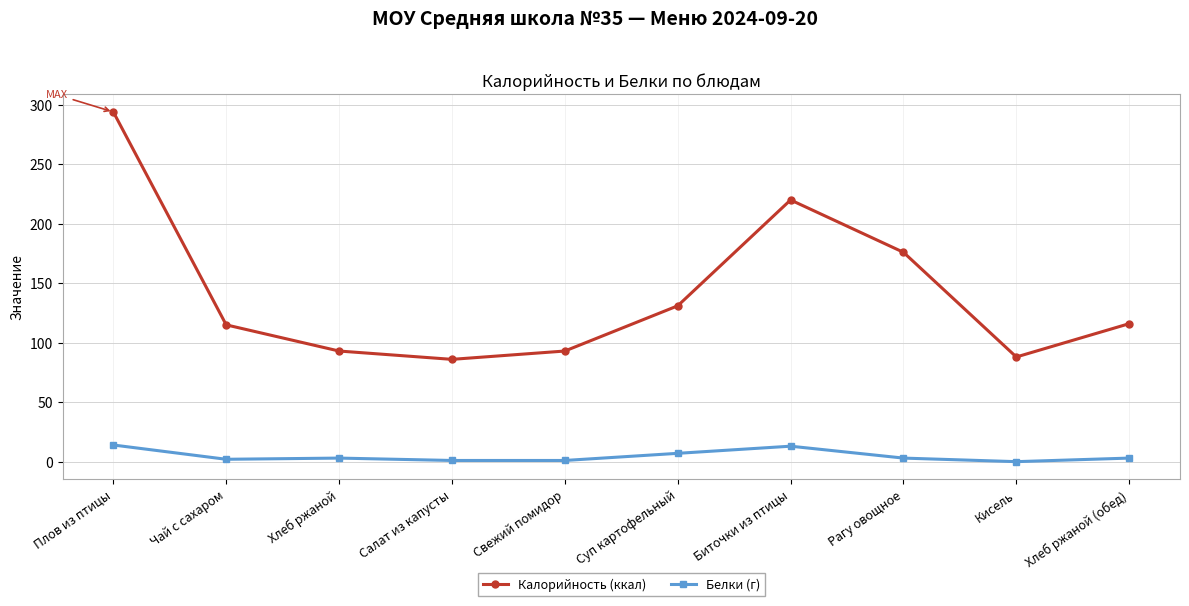

What is the maximum value shown in the chart?

294